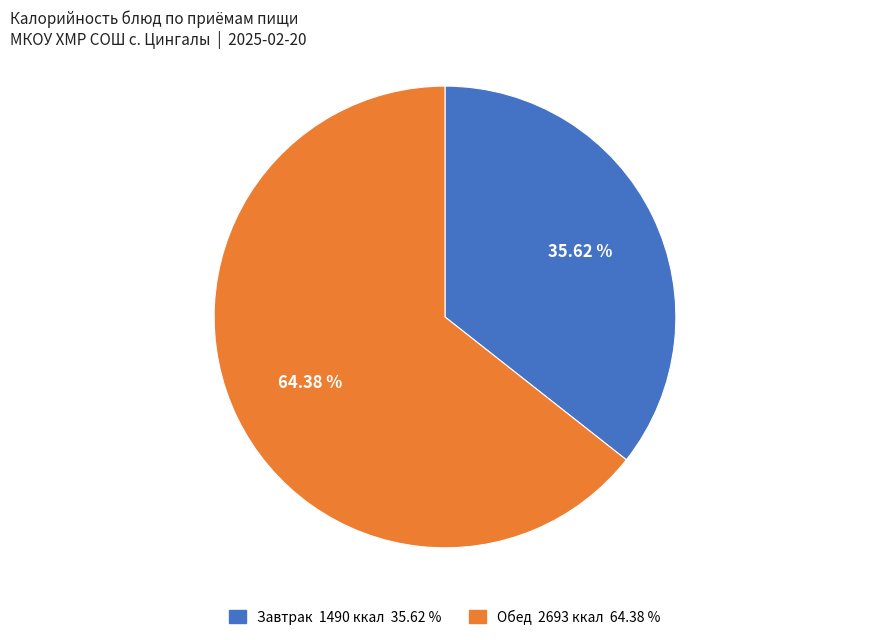

Does any single category account for the majority?

Yes